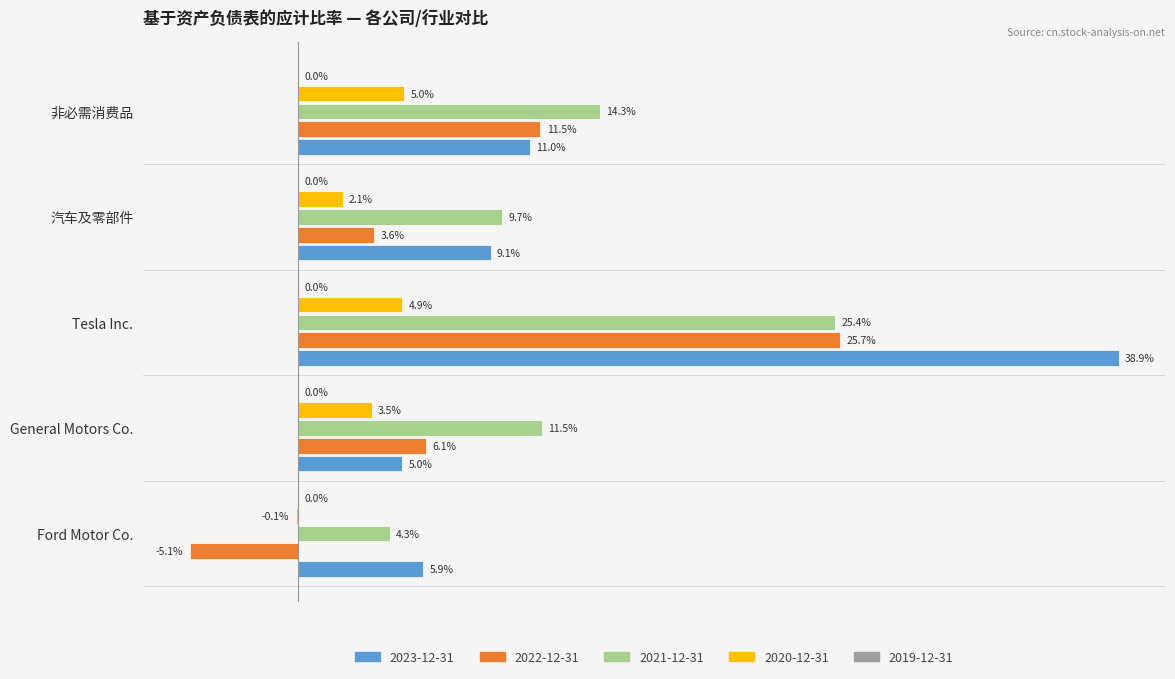

How many values in the 2020-12-31 series are below 0?

1